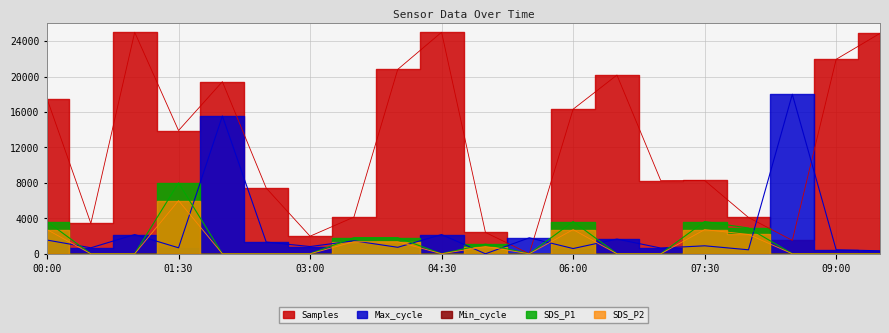

True or false: SDS_P2 has a value of 5521.7 at 07:30.

False